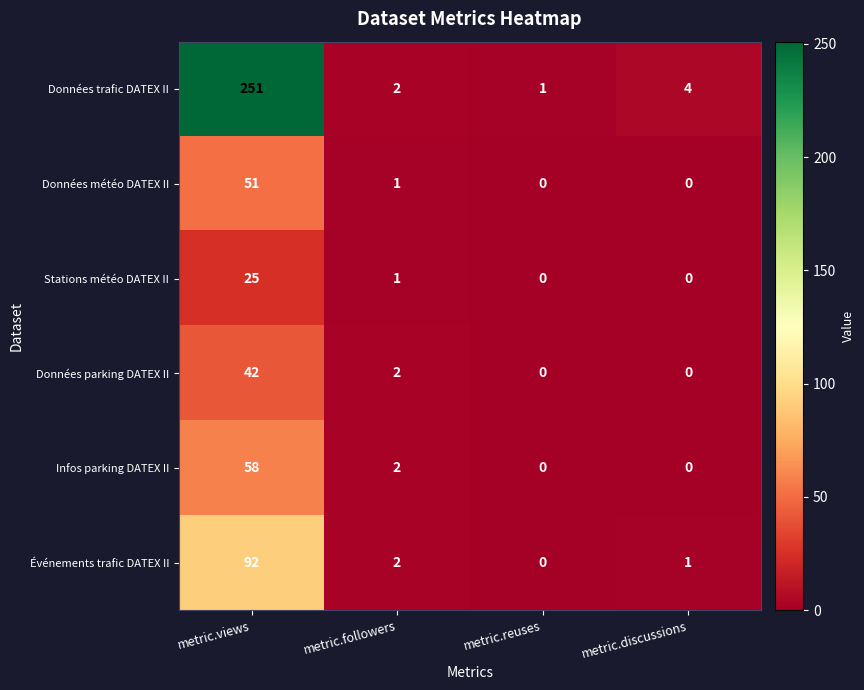

List the series in order of their peak value, lowest first.

Stations météo DATEX II, Données parking DATEX II, Données météo DATEX II, Infos parking DATEX II, Événements trafic DATEX II, Données trafic DATEX II